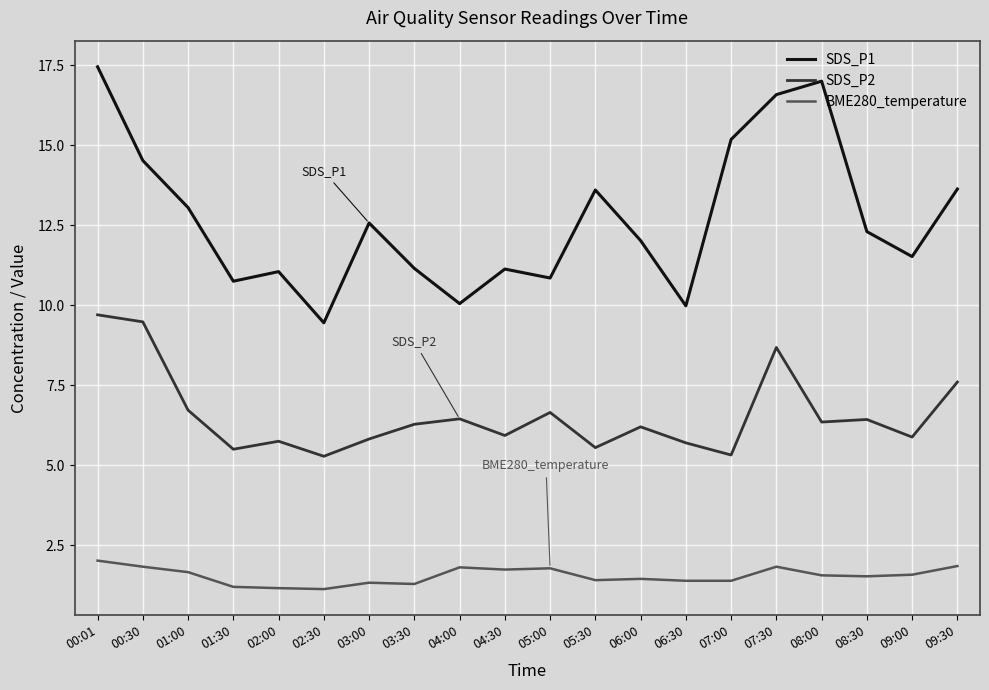

Which series has the largest total across all categories?

SDS_P1